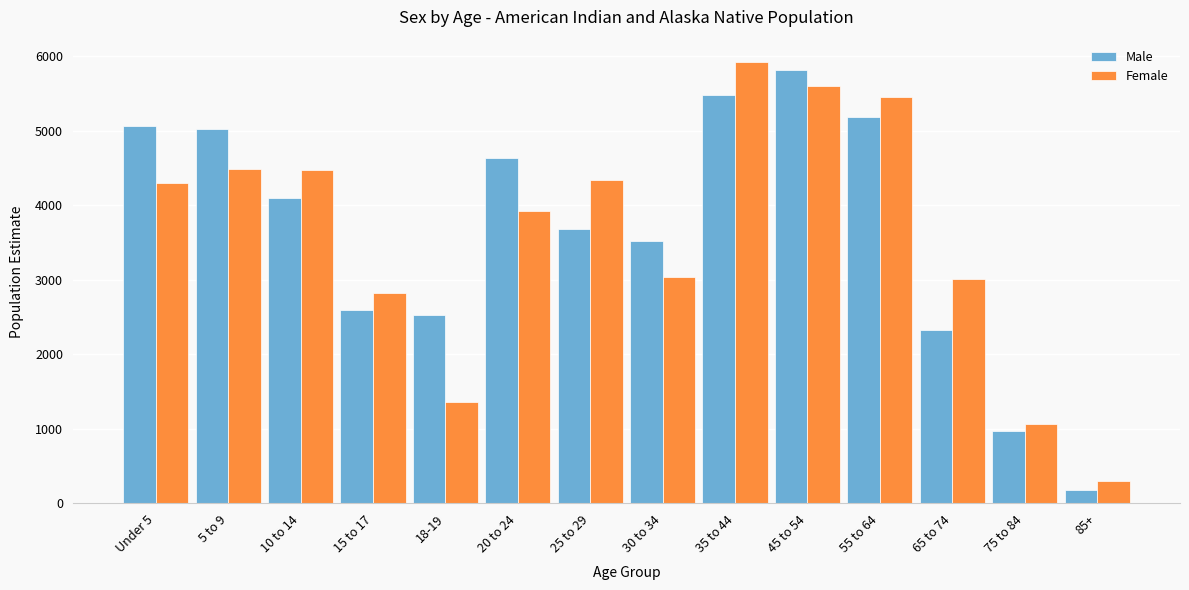

Read the Male value at 30 to 34, to the nearest 100.

3500